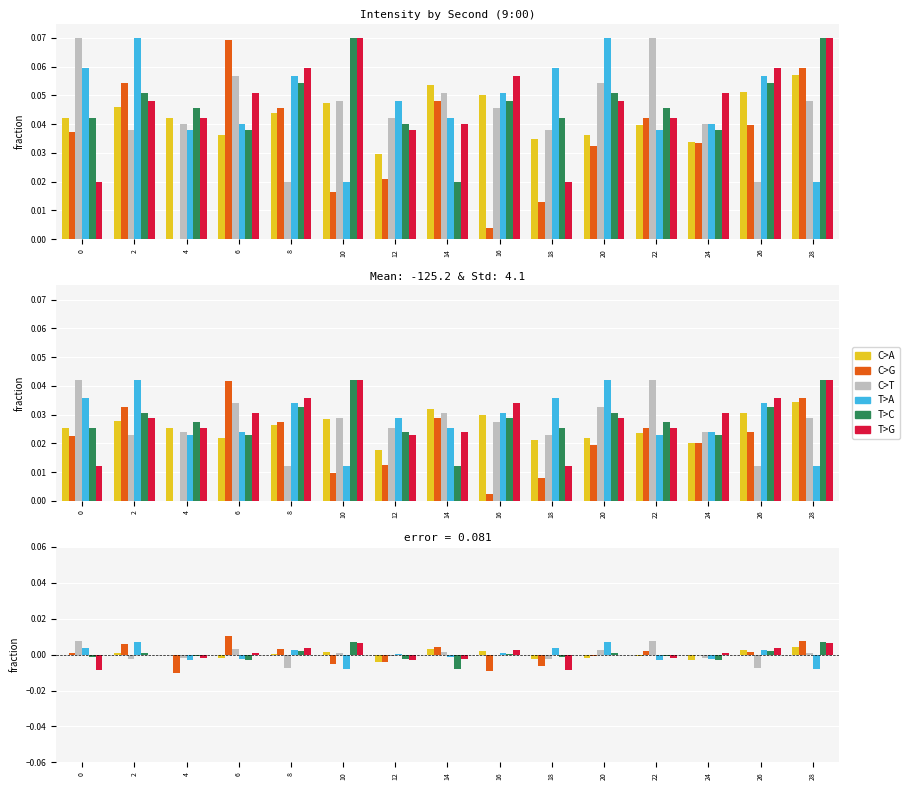

Which series has the largest total across all categories?

T>C